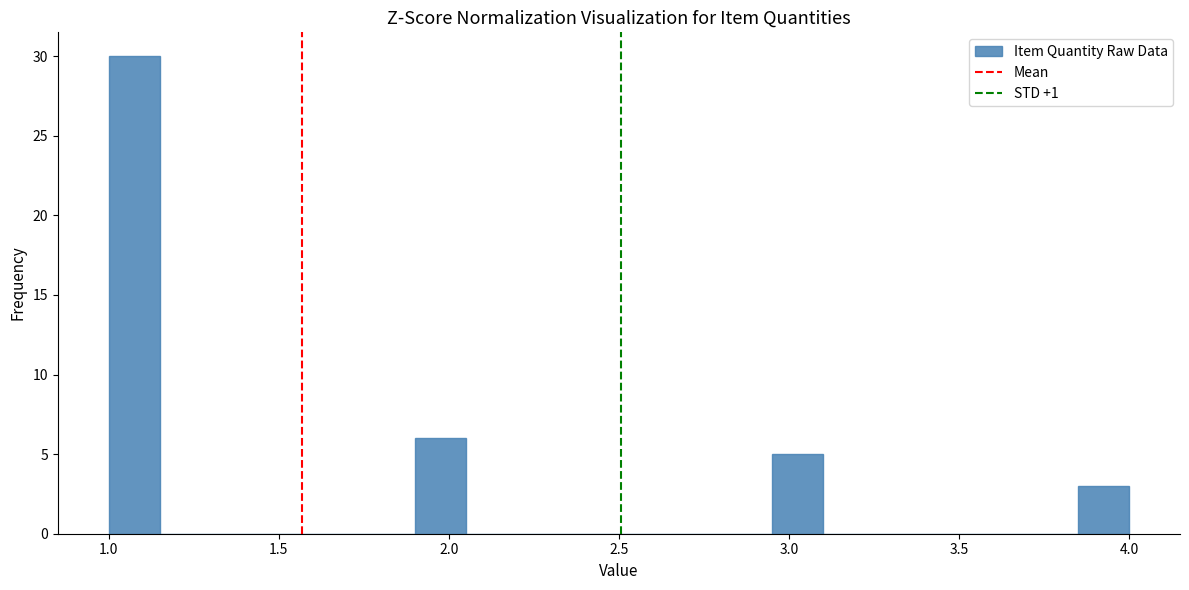

Around what value on the x-axis is the tallest bar? Give the approximate position of its centre, as read against the axis.

1.10